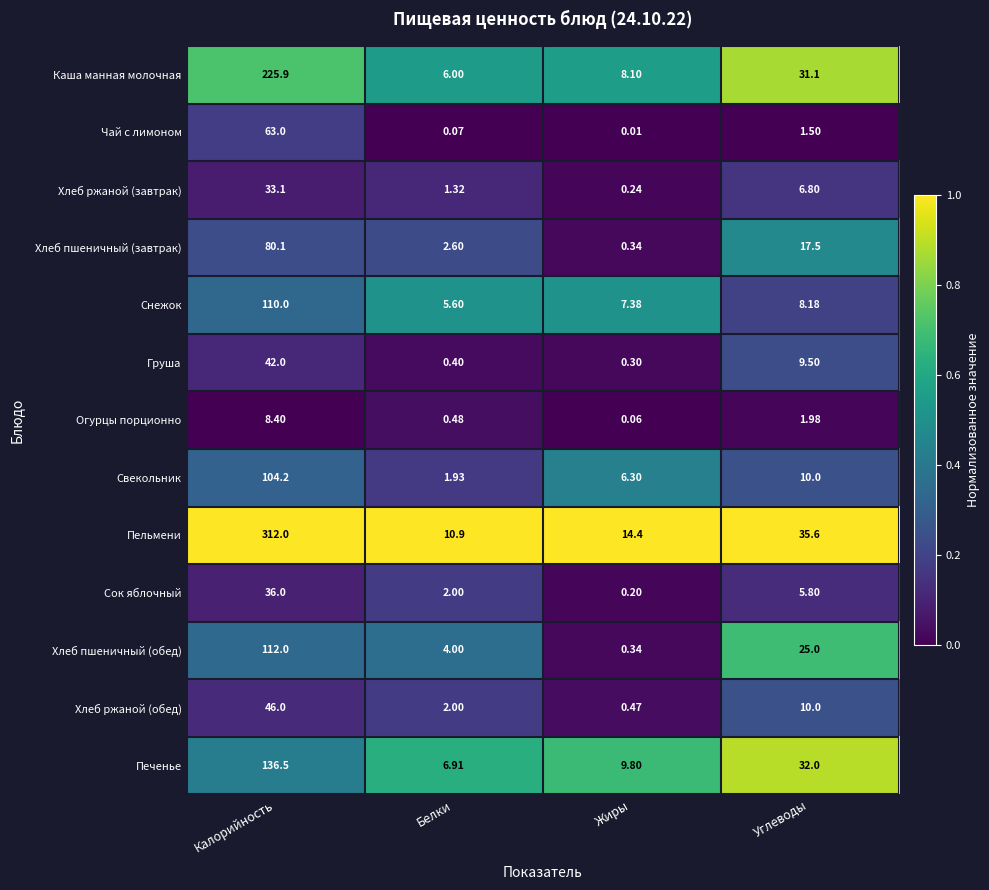

Which series changed the most between Белки and Углеводы?

Каша манная молочная